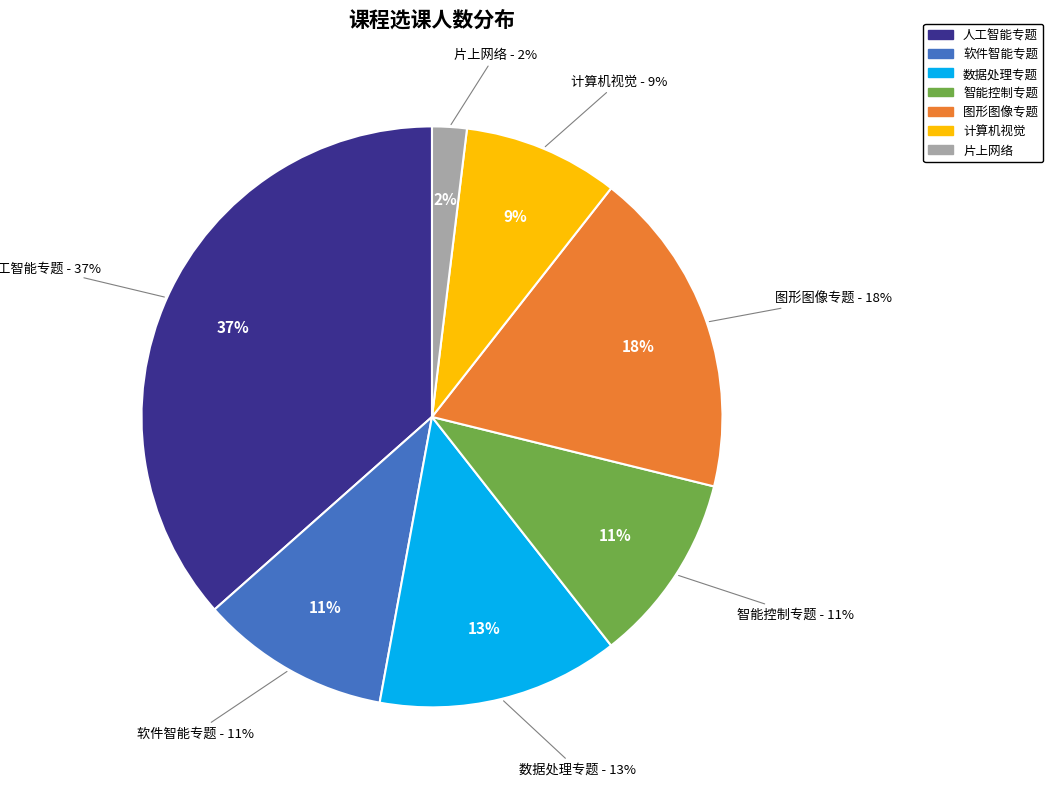

True or false: 软件智能专题
(胡学钢) accounts for 11% of the total.

True